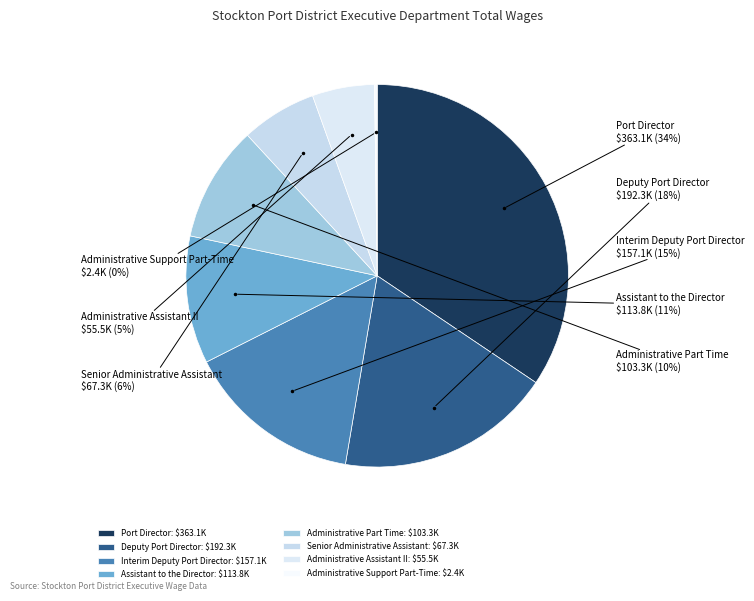

Is it true that Port Director is 34% of the pie?

True